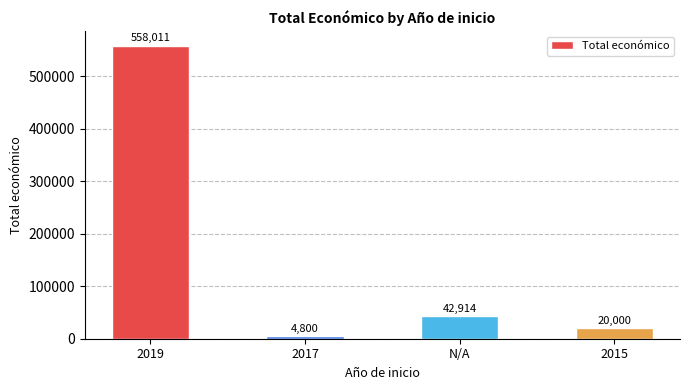

How many values are below 42914?

2